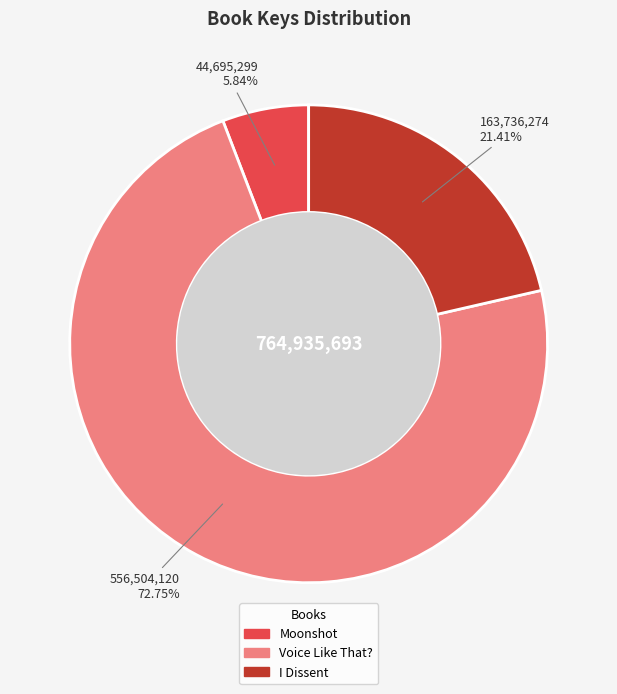

Is there any slice that represents more than half of the pie?

Yes